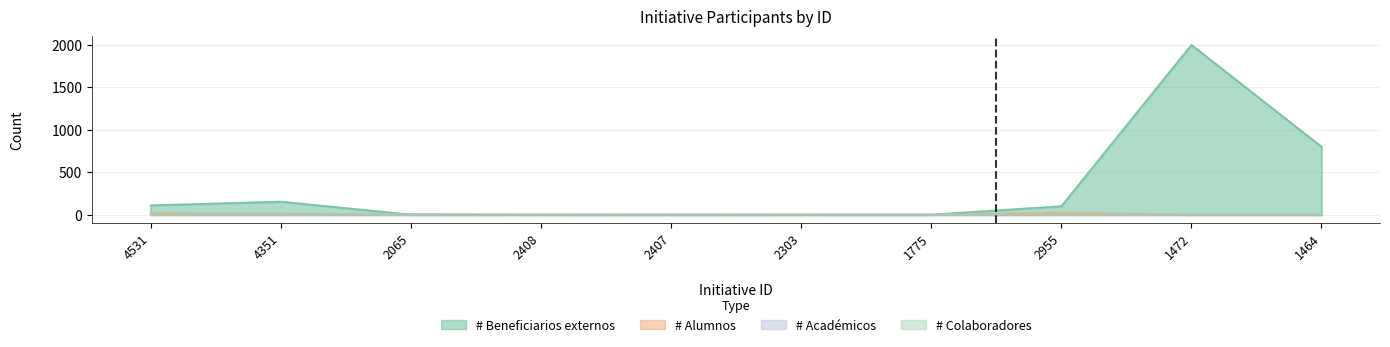

How many categories are shown in the chart?

10